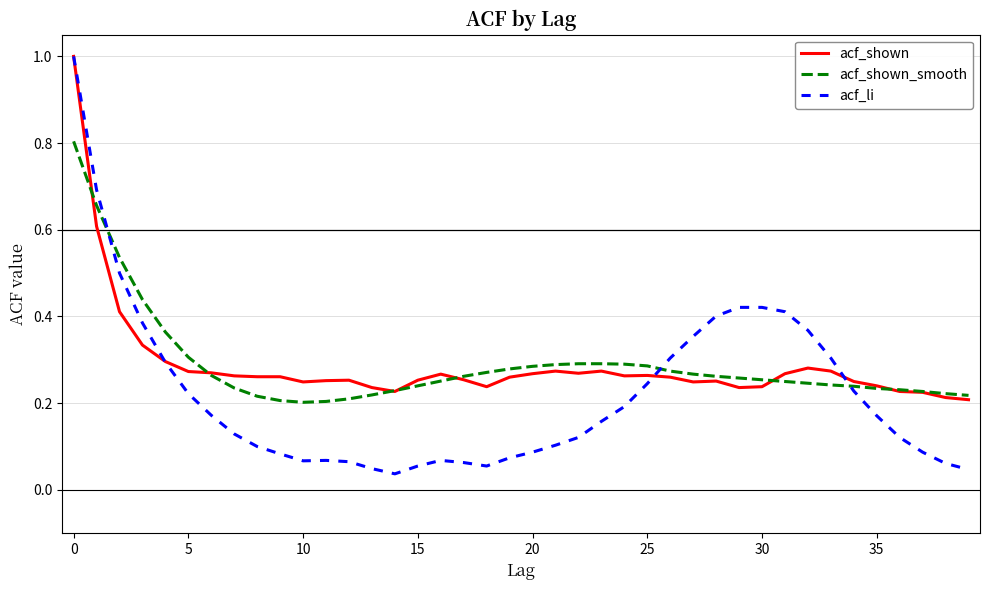

What is the maximum value shown in the chart?

1.0